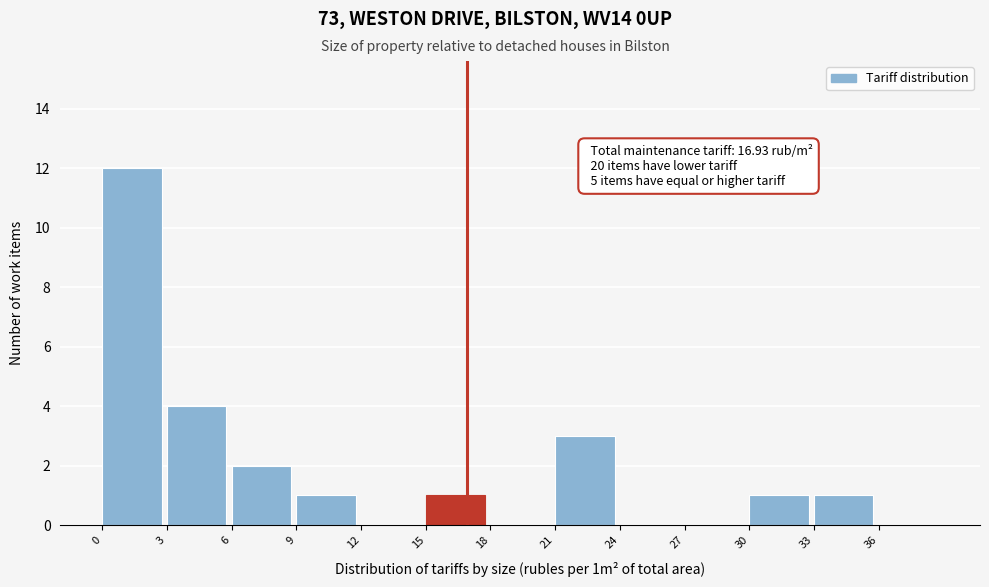

Which range on the x-axis has the tallest bar?

0 to 3